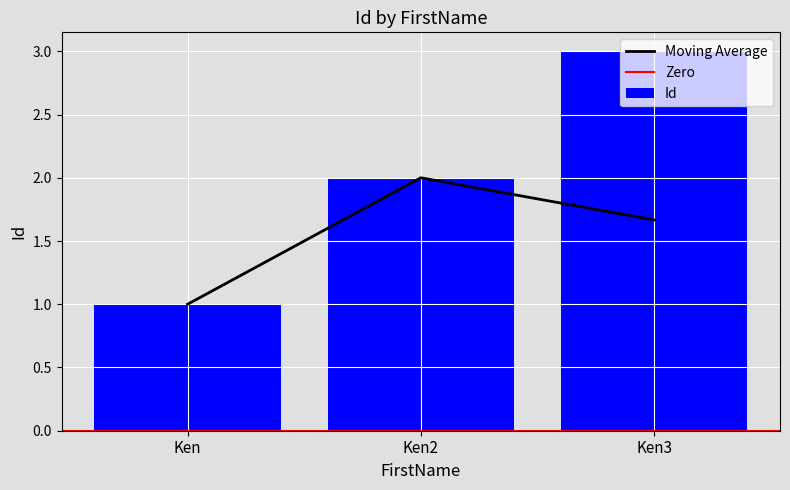

List the labels in order of value, smallest first.

Ken, Ken2, Ken3